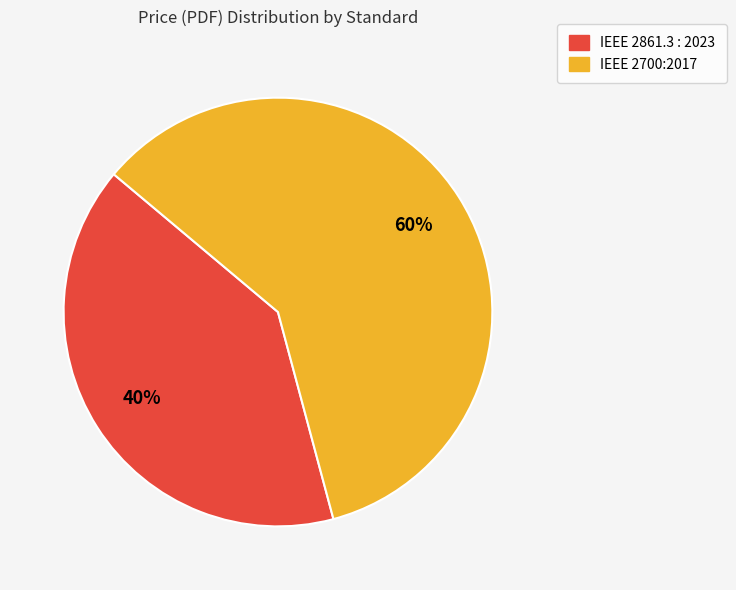

Which category has the biggest portion of the pie?

IEEE 2700:2017